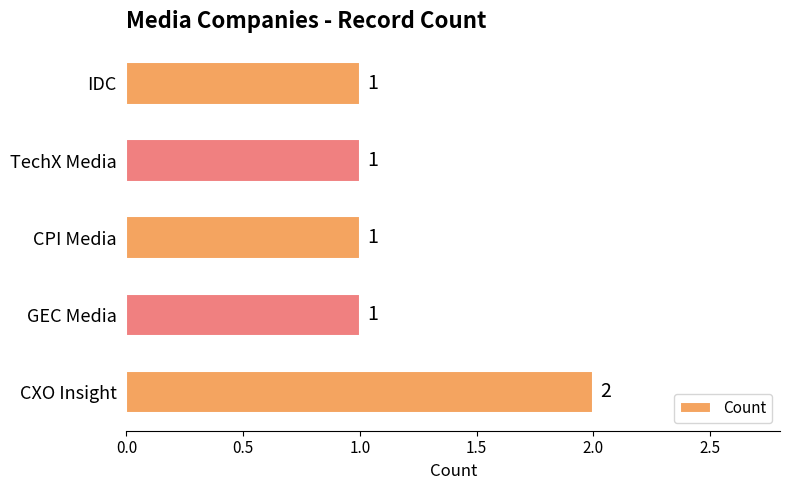

What is the sum of all values?

6